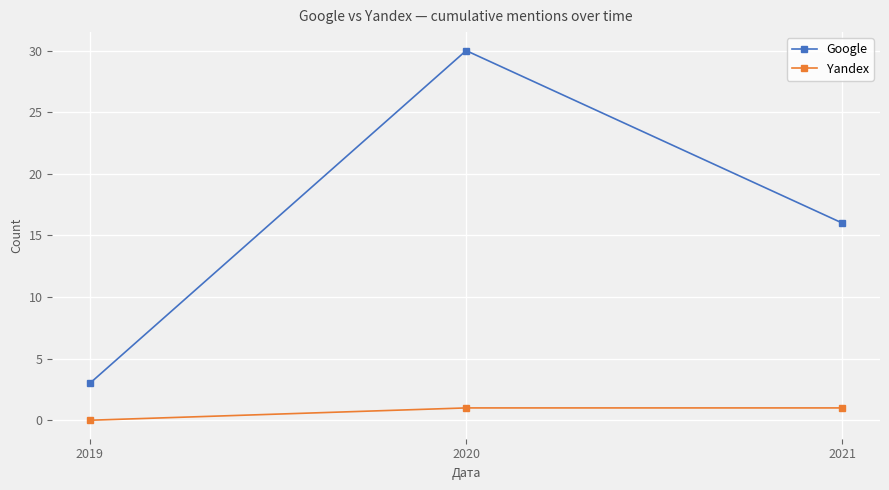

Which series has the largest range (max minus min)?

Google